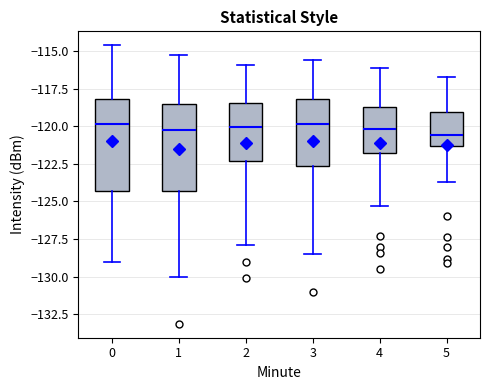

Reading left to right, read every box against the y-axis: the position of its median line, the range the box covers, and the ends of its whiskers. The values are not printed on the chart, so give them approximately, as read against the axis.

0: median -120.0, box -124.5 to -118.0, whiskers -129.0 to -114.5
1: median -120.0, box -124.5 to -118.5, whiskers -130.0 to -115.5
2: median -120.0, box -122.5 to -118.5, whiskers -128.0 to -116.0
3: median -120.0, box -122.5 to -118.0, whiskers -128.5 to -115.5
4: median -120.0, box -122.0 to -118.5, whiskers -125.5 to -116.0
5: median -120.5, box -121.5 to -119.0, whiskers -123.5 to -116.5